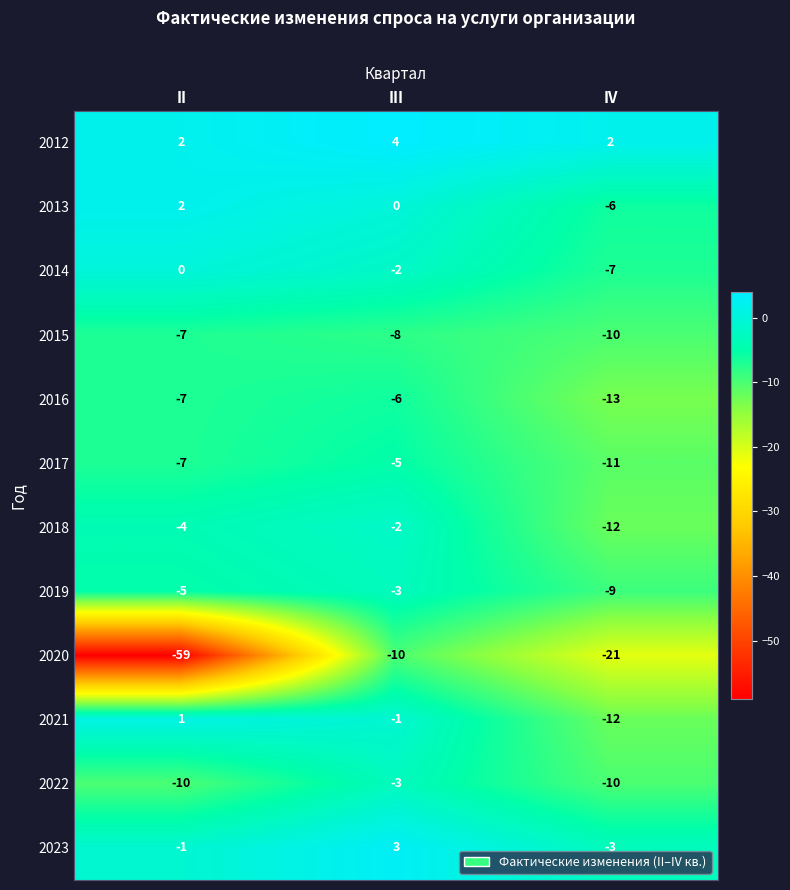

Count the number of data series in this chart.

12